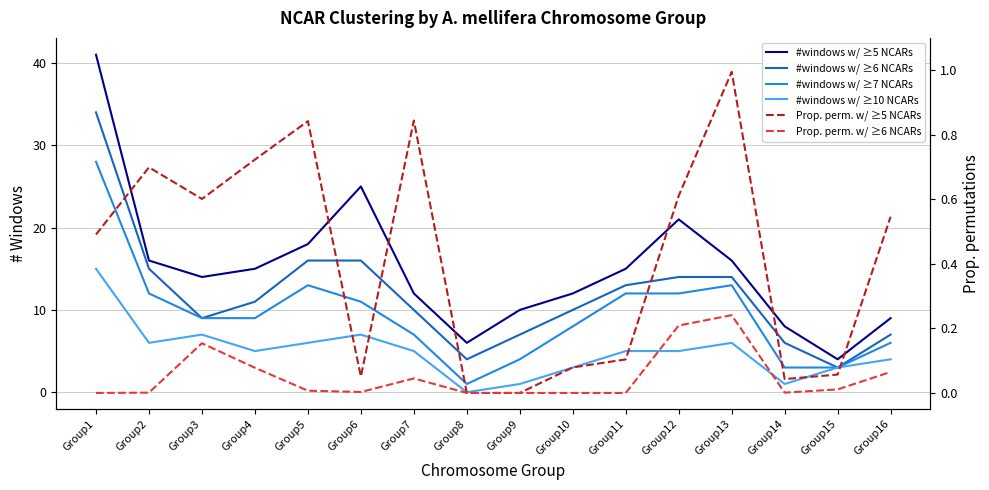

True or false: #windows w/ ≥7 NCARs and Prop. perm. w/ ≥6 NCARs intersect in this chart.

False